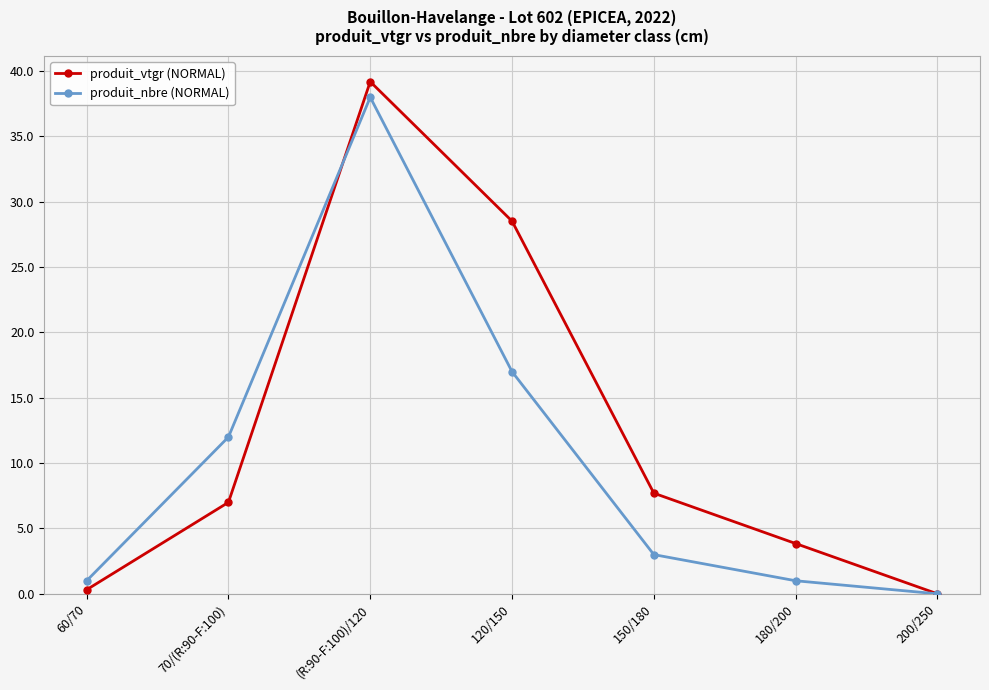

Which category has the highest value across all series?

(R:90-F:100)/120